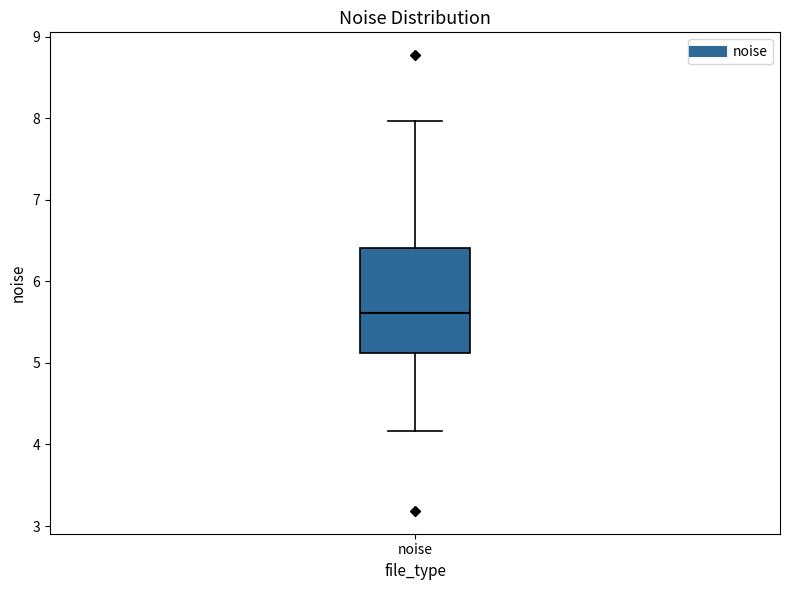

Where does the lower whisker of the box for noise end on the y-axis? The values are not printed on the chart, so give them approximately, as read against the axis.

4.2